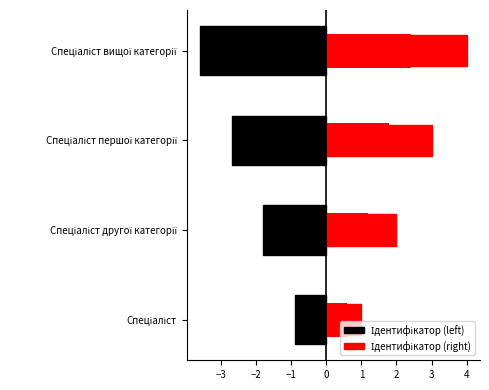

What is the value of the Ідентифікатор (left) bar at the 4th from the left?

-3.6